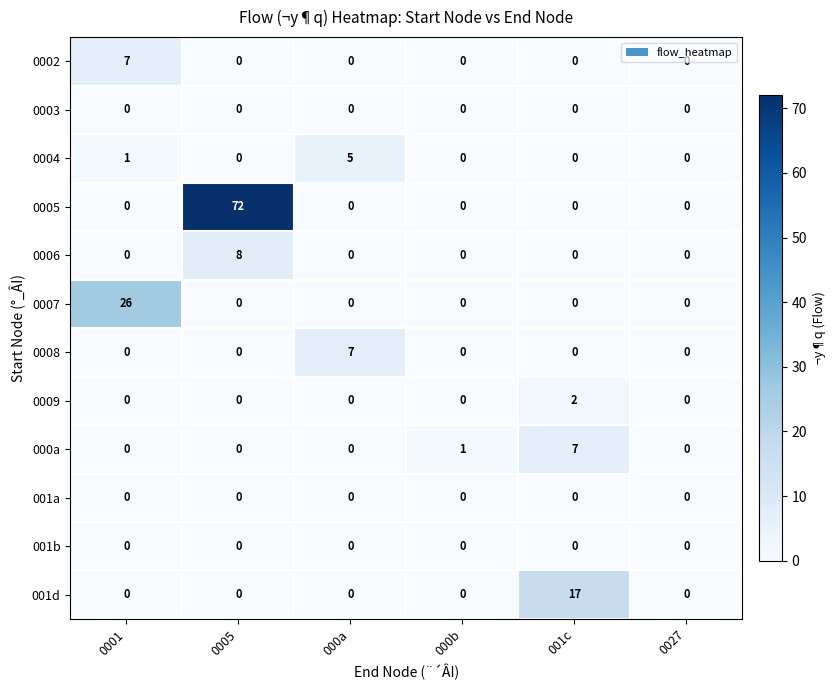

At how many categories does at least one series exceed 31?

1